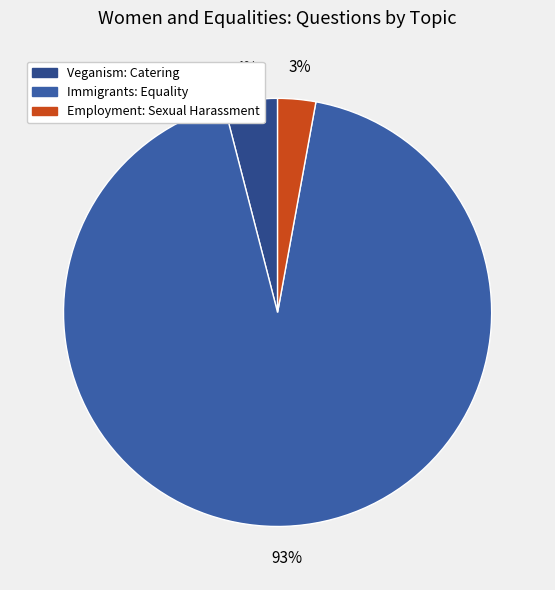

To the nearest percent, what is the average slice percentage?

33%